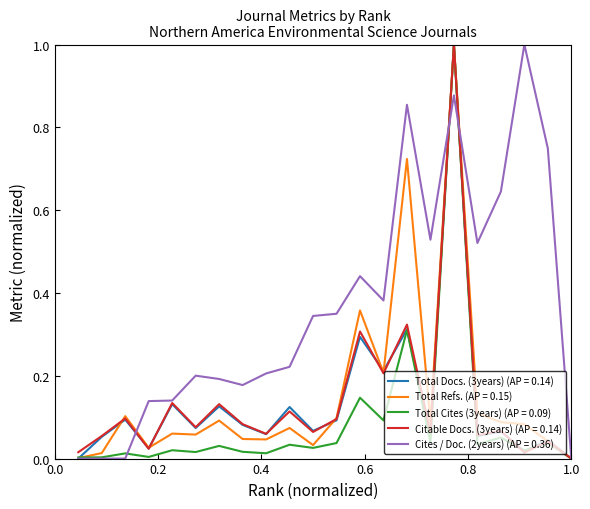

Which series has the largest total across all categories?

Cites / Doc. (2years) (AP = 0.36)